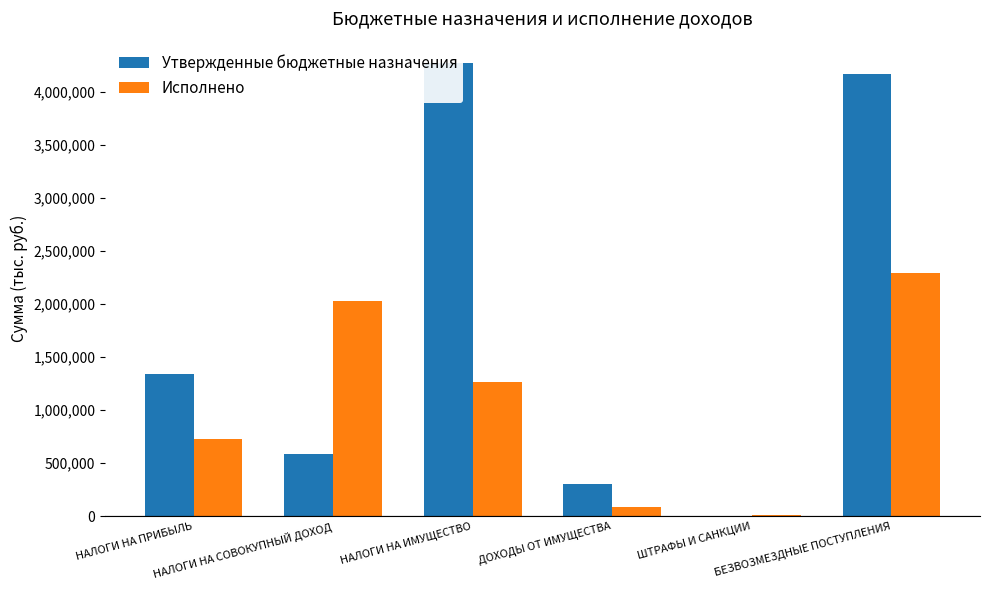

What are all the series names shown in the legend?

Утвержденные бюджетные назначения, Исполнено